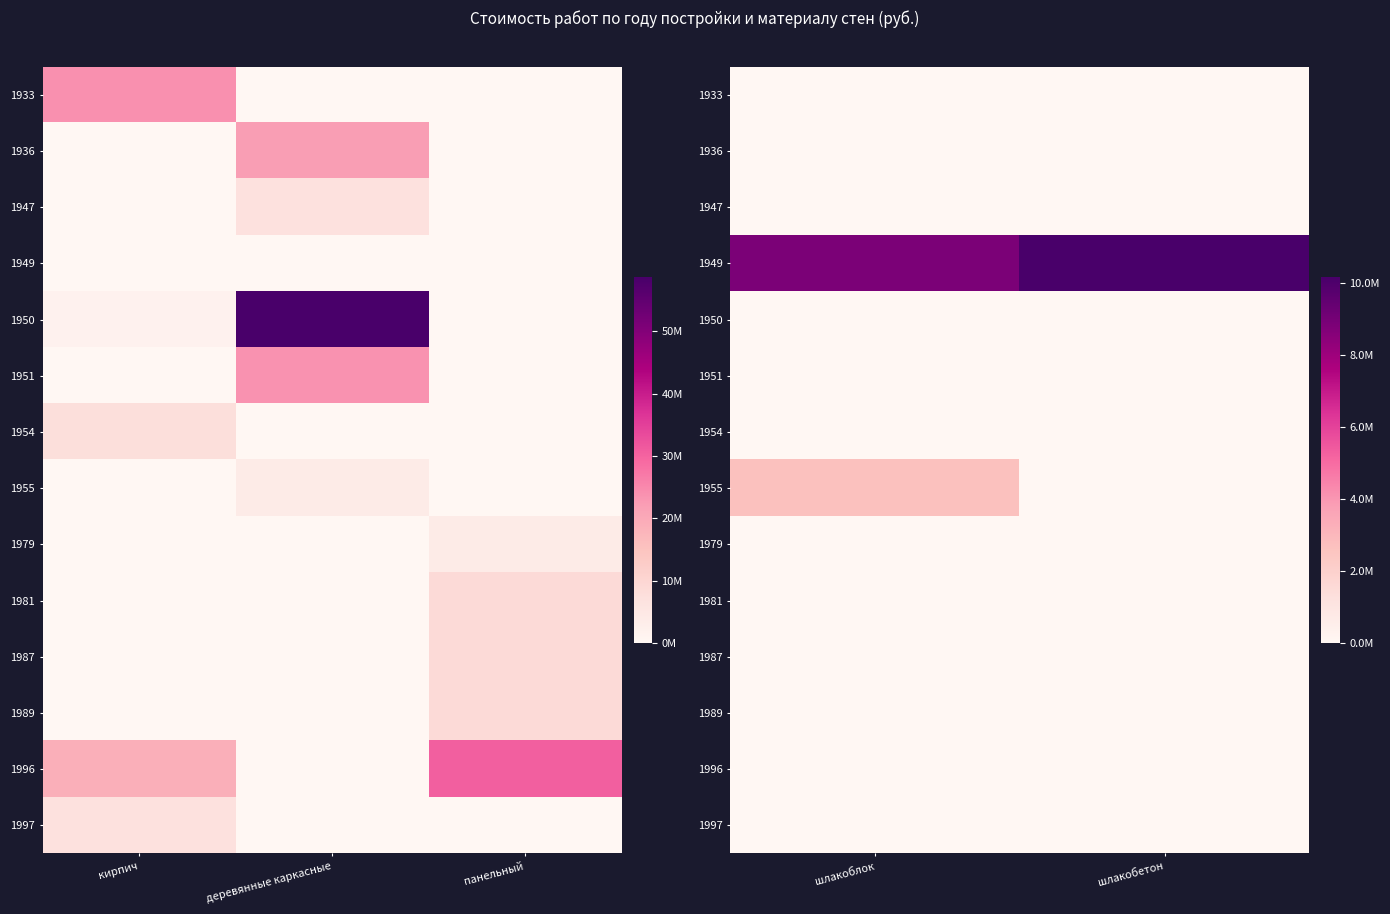

Count the number of categories in the chart.

2